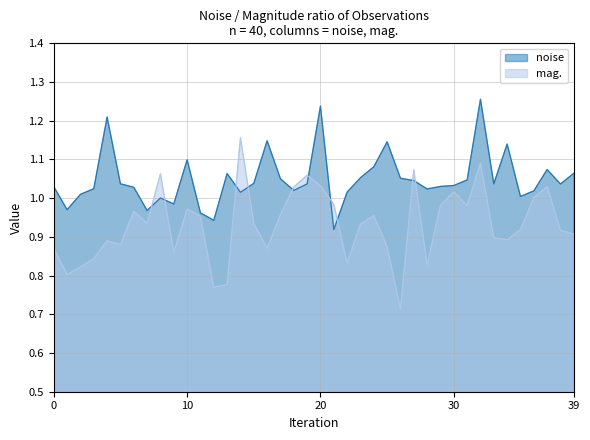

What is the label of the 11th point from the right?

29